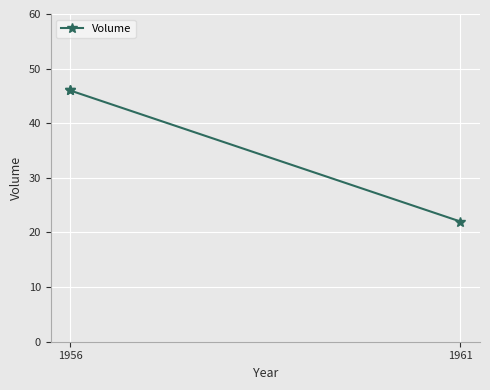

The chart shows a value of 30 at 1961. True or false?

False